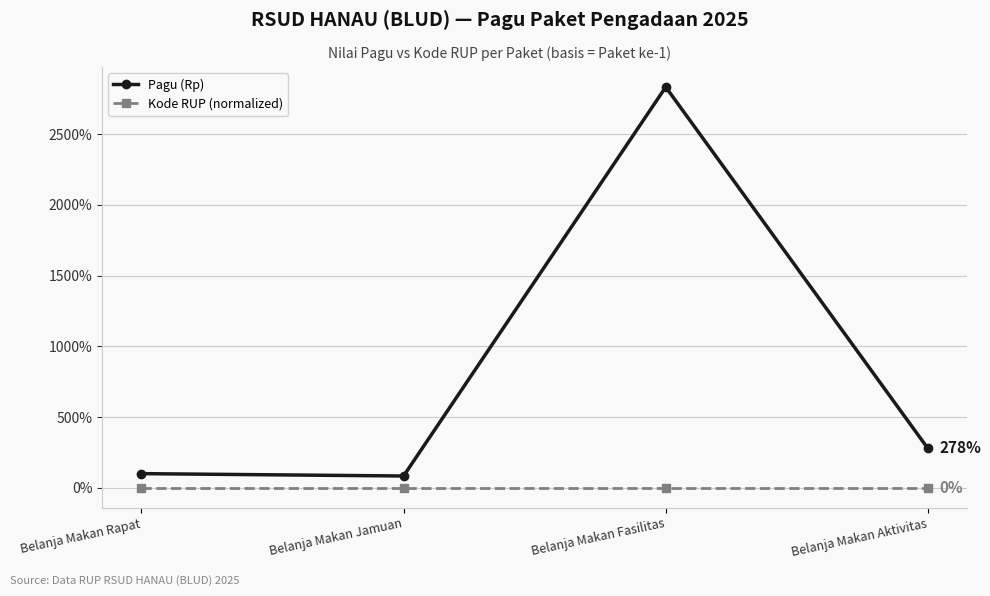

Where is the first local minimum for Pagu (Rp)?

Belanja Makan Jamuan